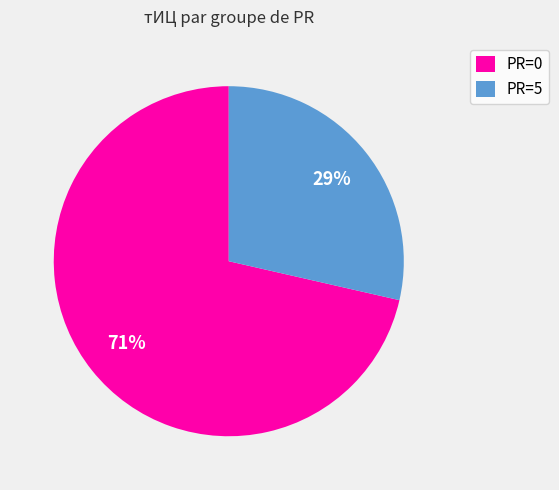

The PR=5 slice represents 40% of the pie. True or false?

False